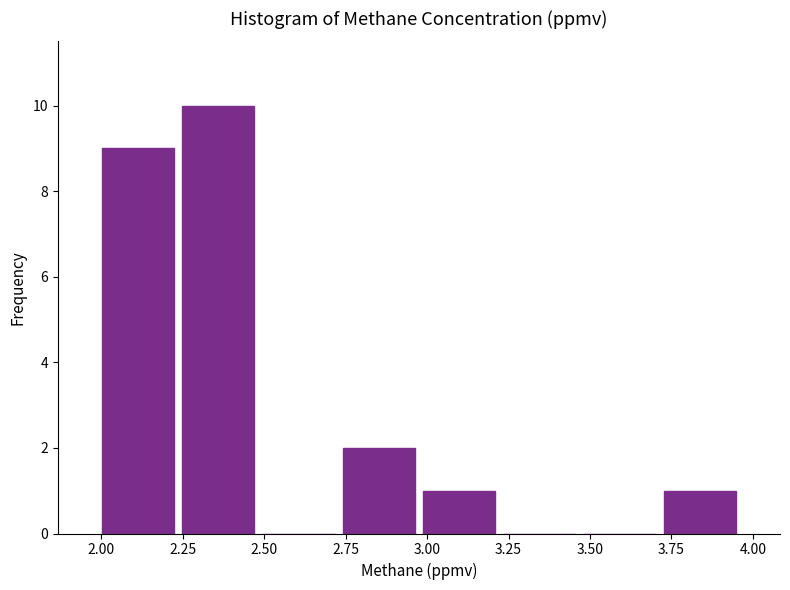

Reading left to right, list every bar in this chart as the range it spans on the x-axis followed by its height. Neither the bar edges nor the heights are printed on the chart, so give them approximately, as read against the axes.

2.00 to 2.25: 9
2.25 to 2.50: 10
2.50 to 2.75: 0
2.75 to 3.00: 2
3.00 to 3.20: 1
3.20 to 3.45: 0
3.45 to 3.70: 0
3.70 to 3.95: 1